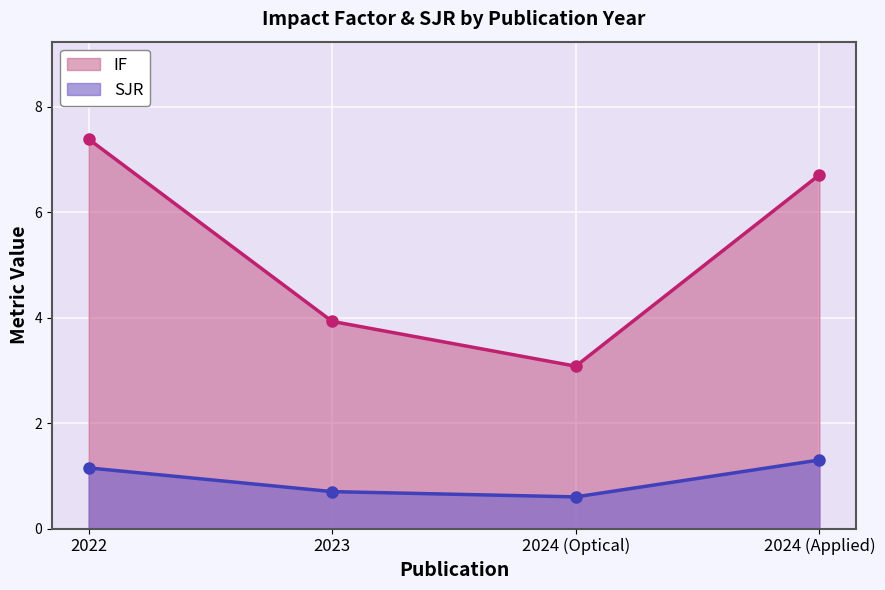

Reading right to left, extract all data points from this chart.

IF: 6.7	3.1	3.9	7.4
SJR: 1.3	0.6	0.7	1.1